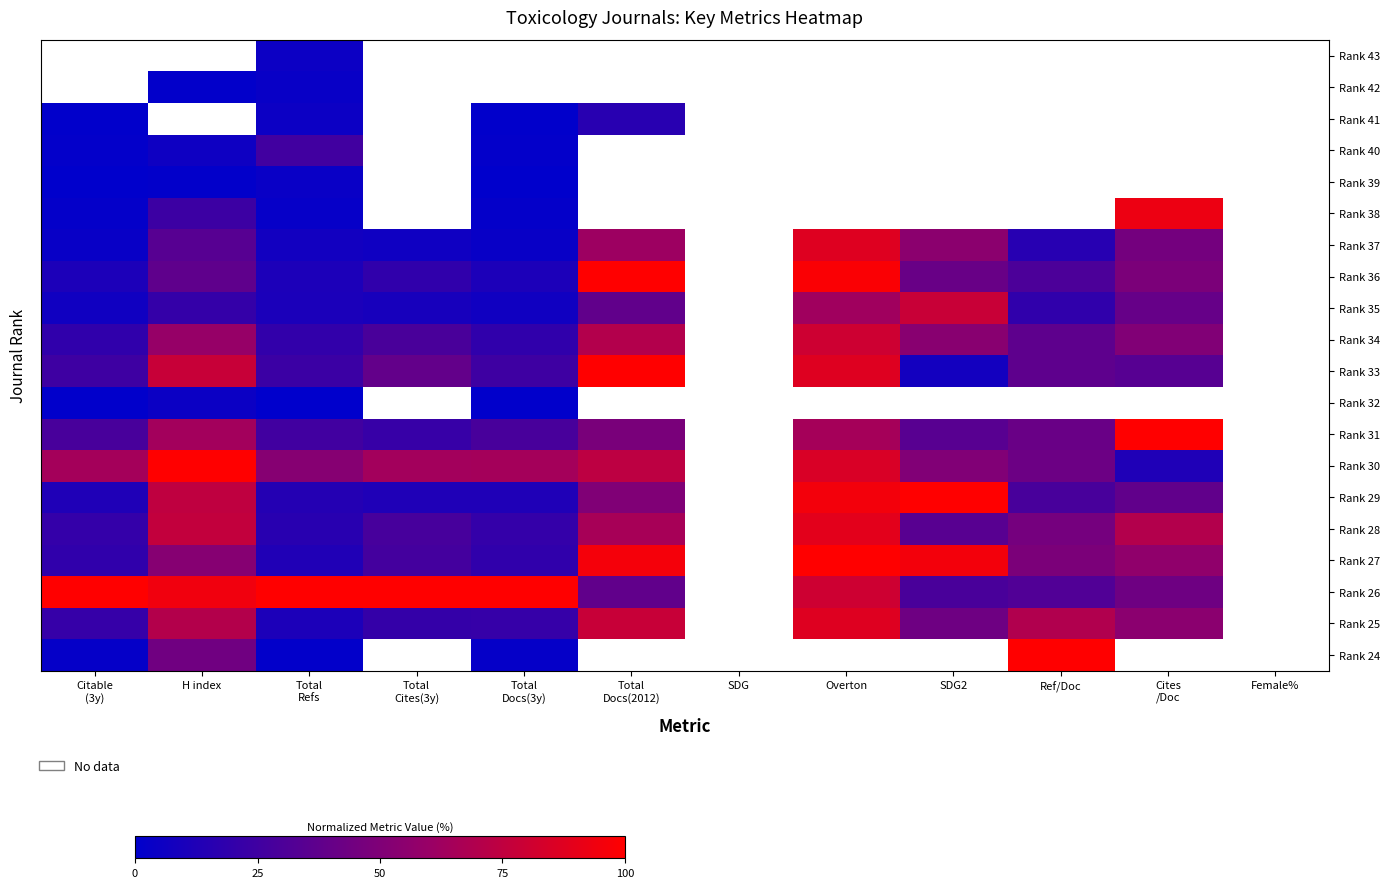

Which has a higher value, Ref/Doc or Cites
/Doc?

Cites
/Doc